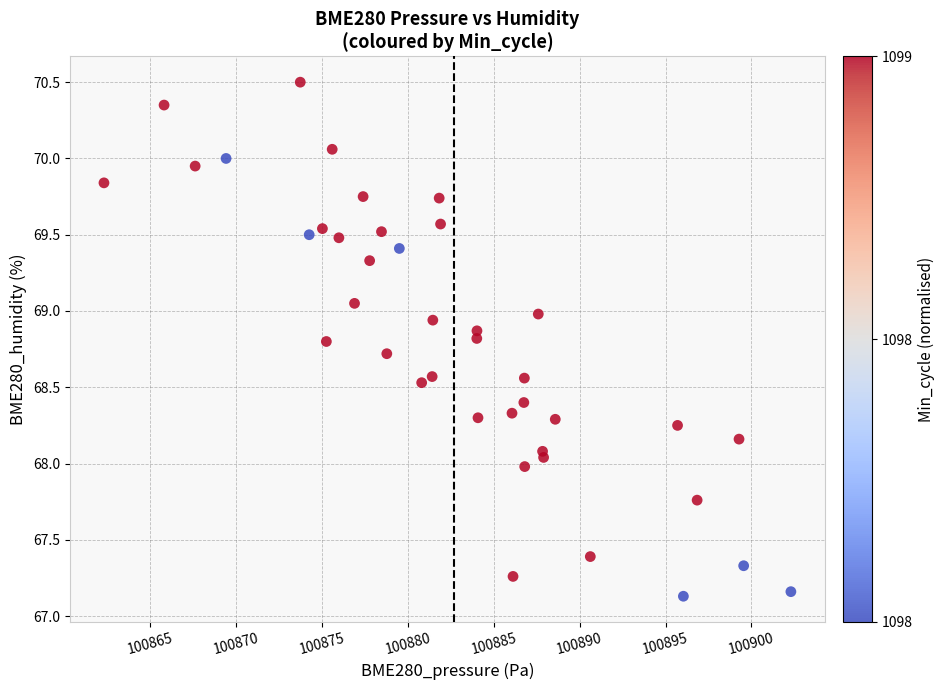

What is the range of Y values (max minus min)?

3.4